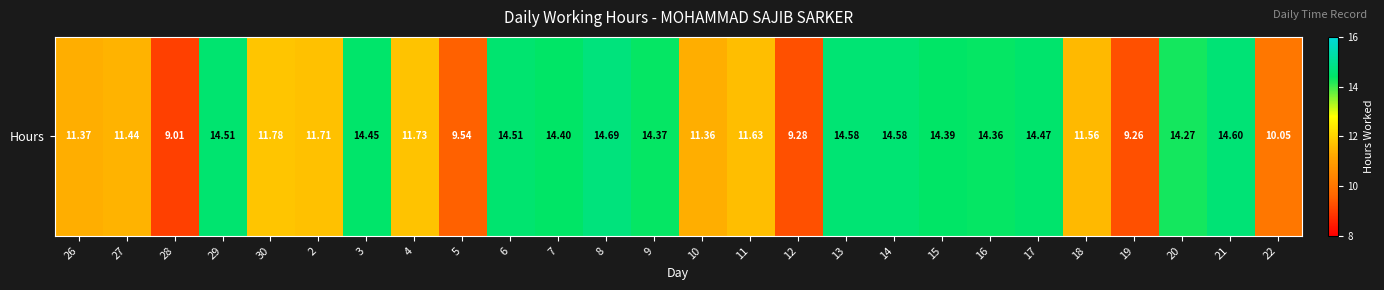

Approximately how many times larger is the value at 19 compared to 22?

0.9